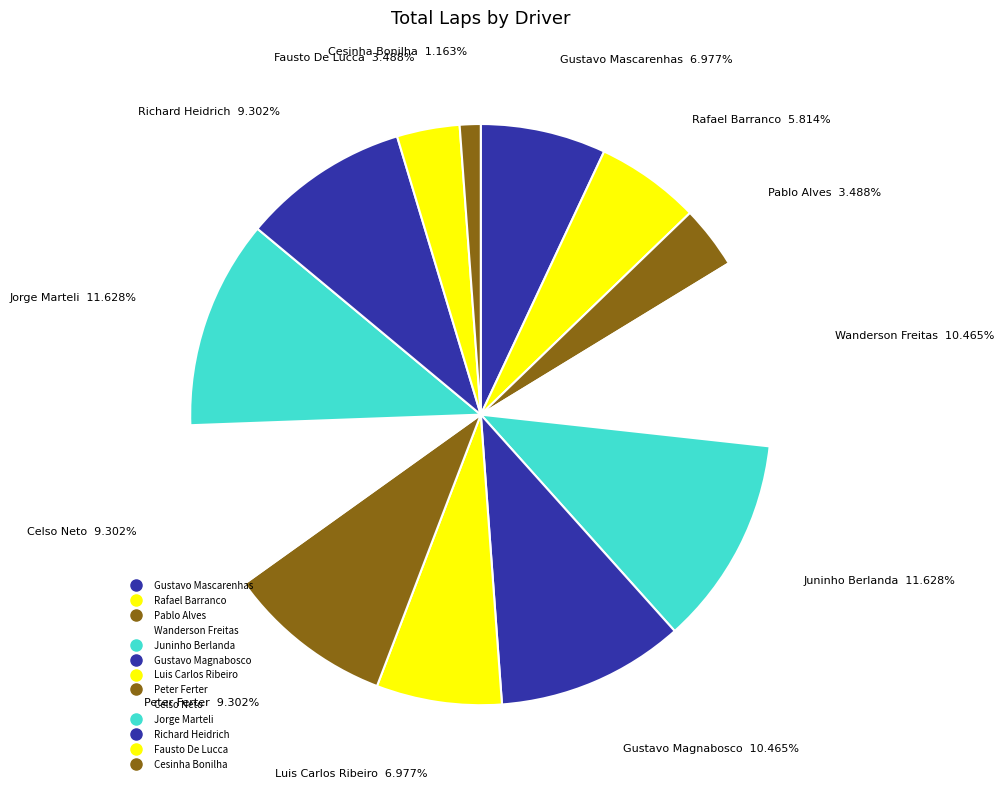

What percentage is NOT represented by Peter Ferter?

90.7%